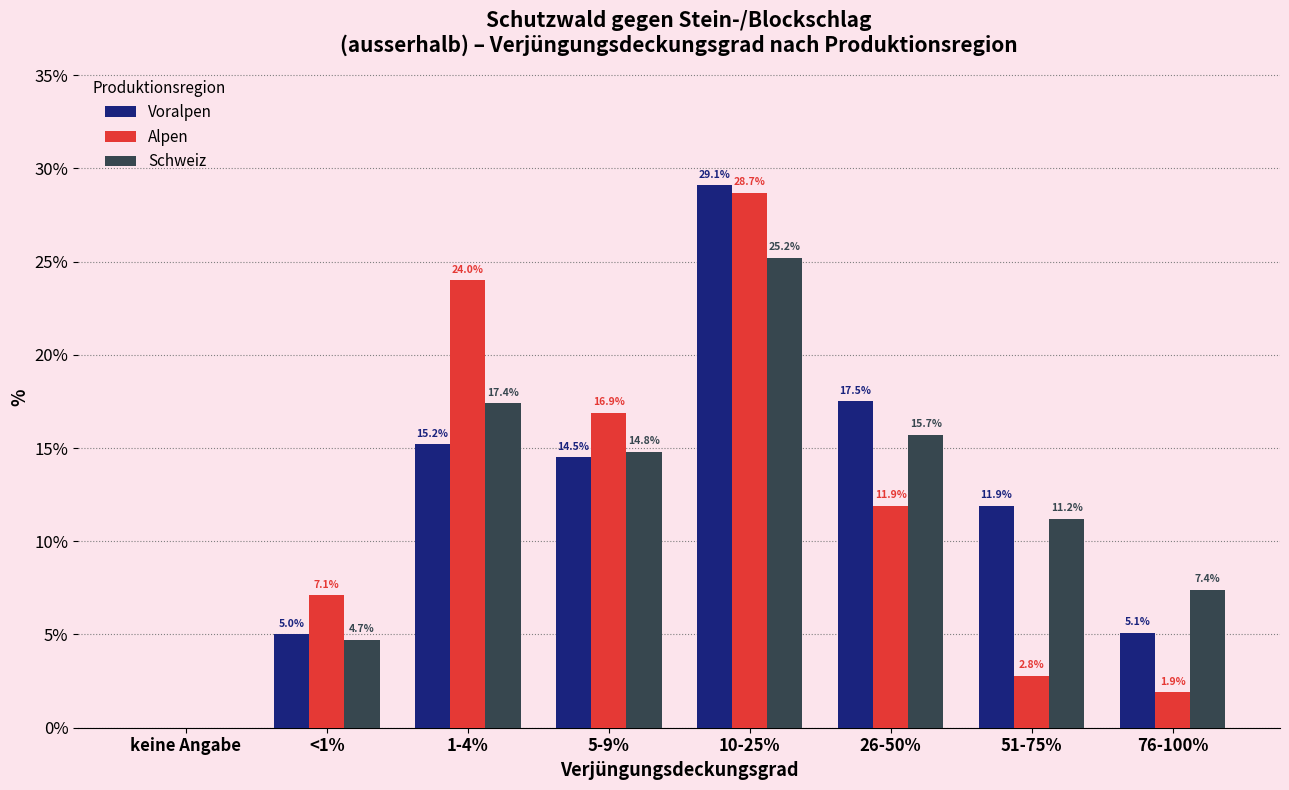

True or false: Alpen has a value of 18.4 at keine Angabe.

False